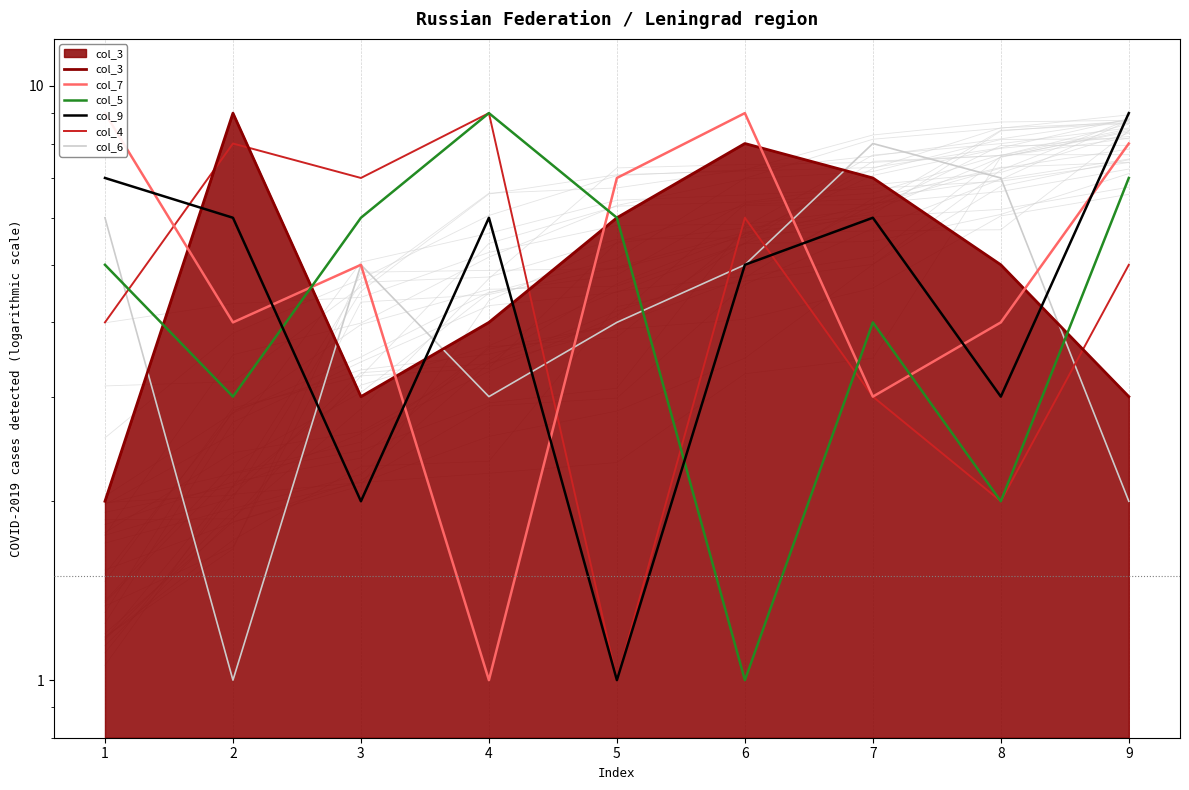

Which label corresponds to the smallest value in the chart?

4